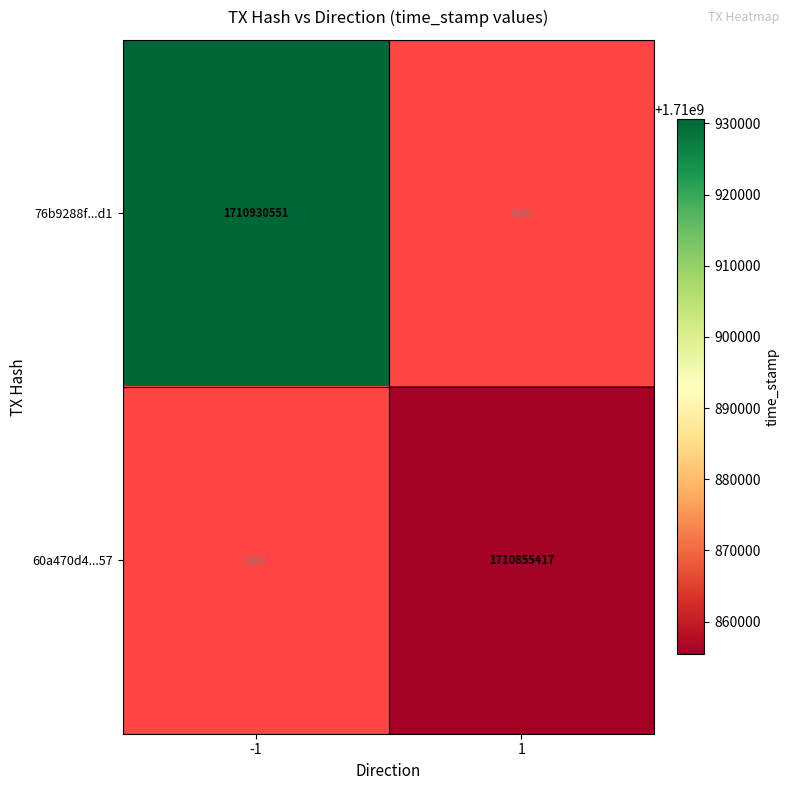

At which category does the chart reach its minimum across all series?

1